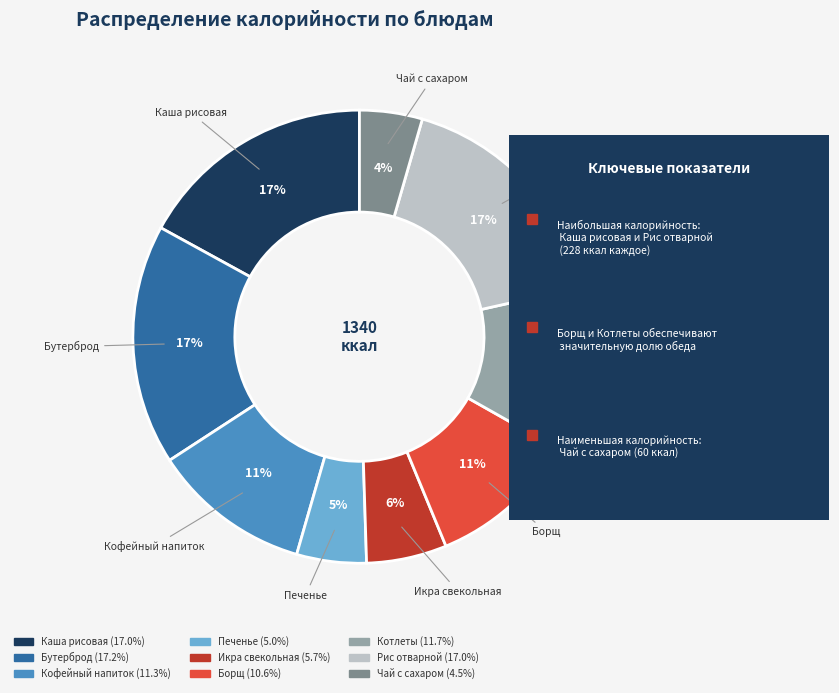

Does any single category account for the majority?

No